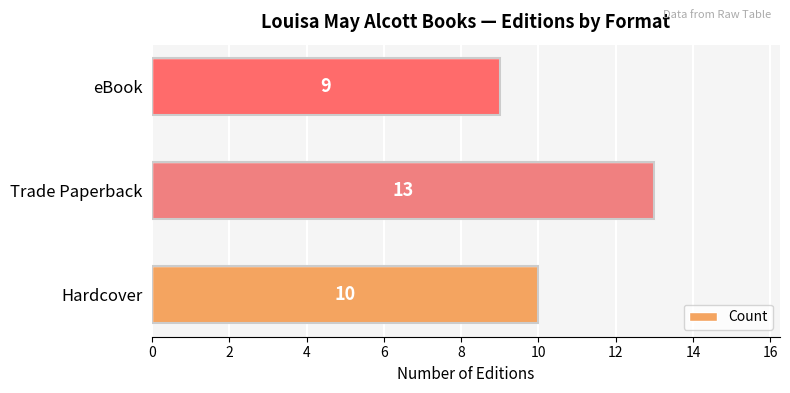

What is the difference between the second highest and minimum values?

1